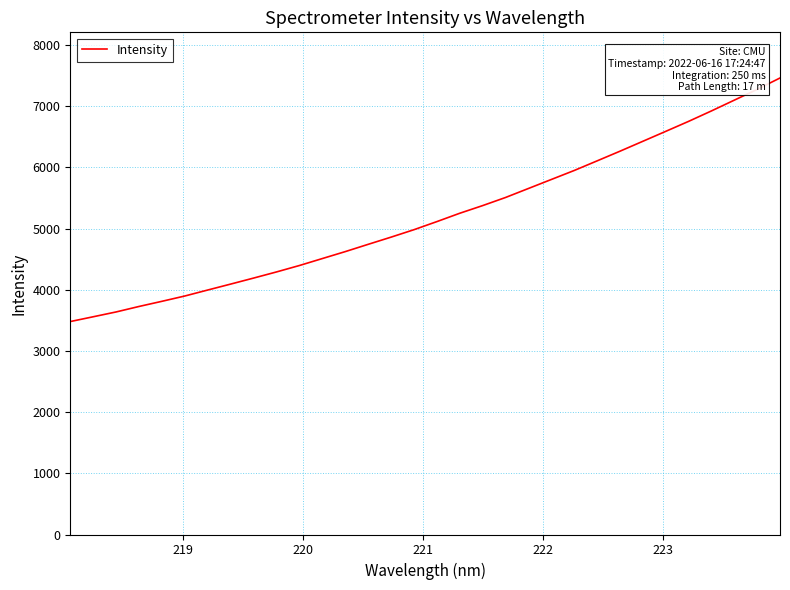

True or false: there are more than 2 points higher than both neighbors.

False